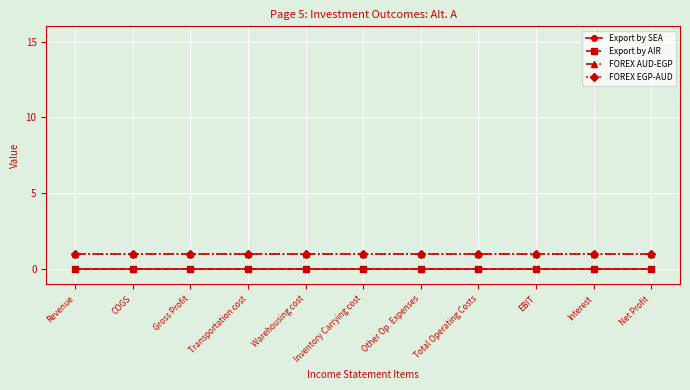

Is this an area chart (filled region under the line)?

No